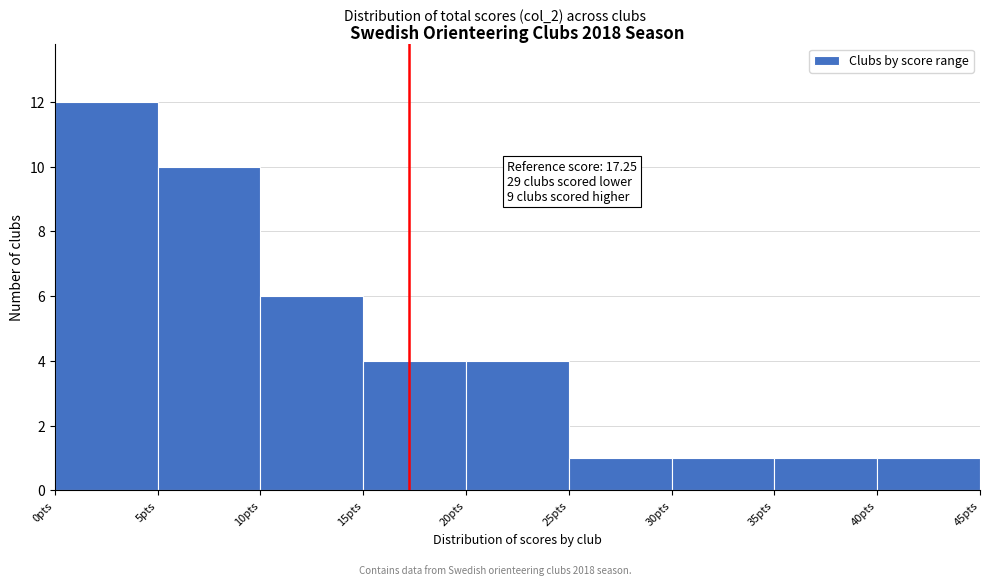

Over which range of the x-axis is the bar tallest?

0 to 5